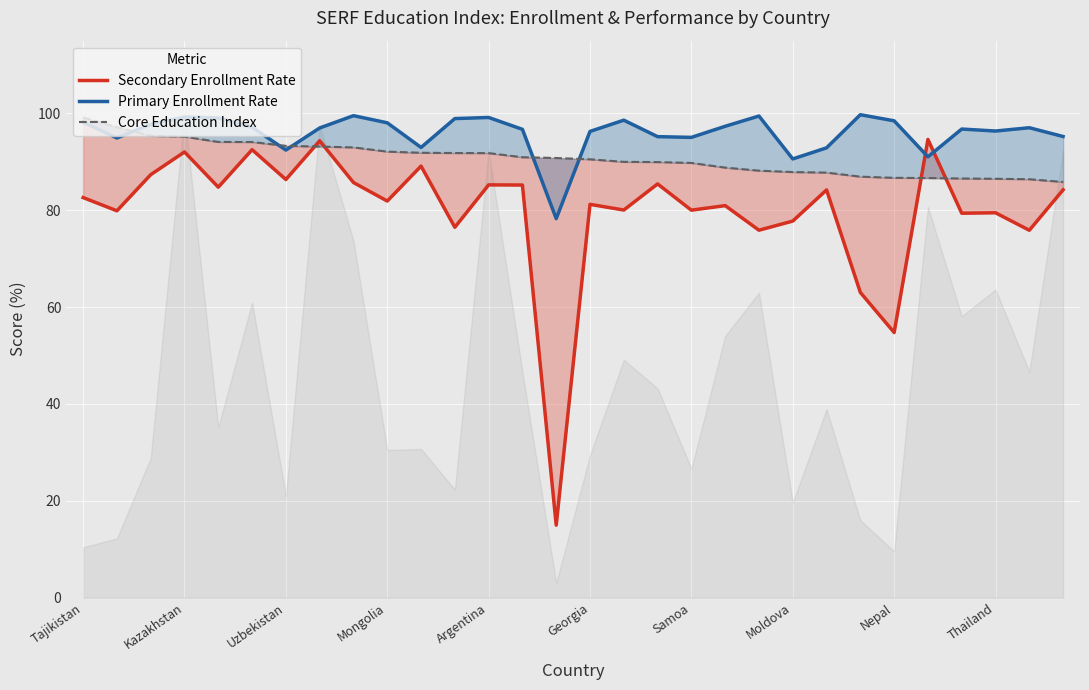

Rank the series by their average value, from lowest to highest.

Secondary Enrollment Rate, Core Education Index, Primary Enrollment Rate